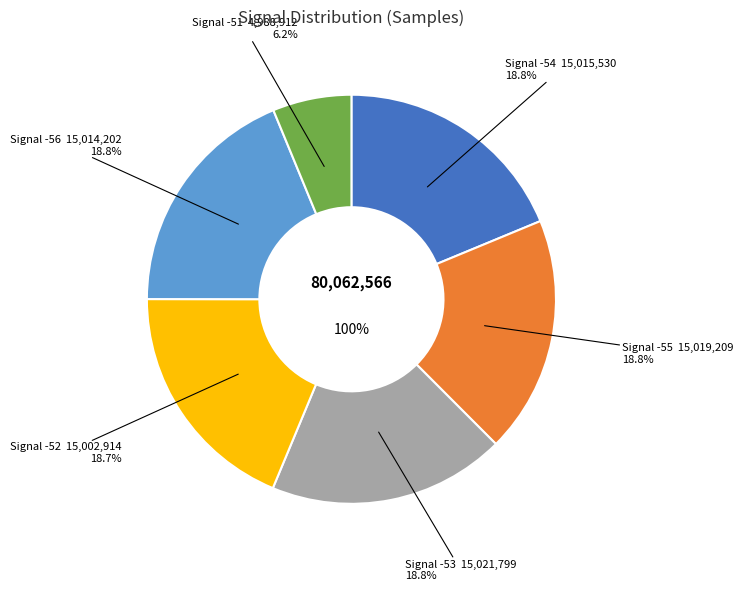

Which has a higher value, -52 or -53?

-53